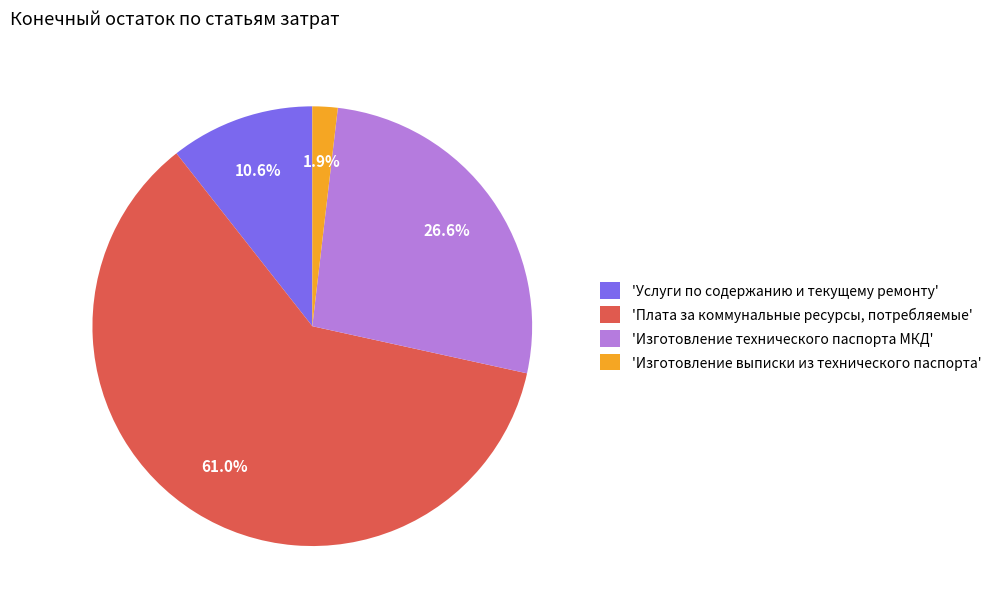

Which has a higher value, 'Изготовление выписки из технического паспорта' or 'Услуги по содержанию и текущему ремонту'?

'Услуги по содержанию и текущему ремонту'